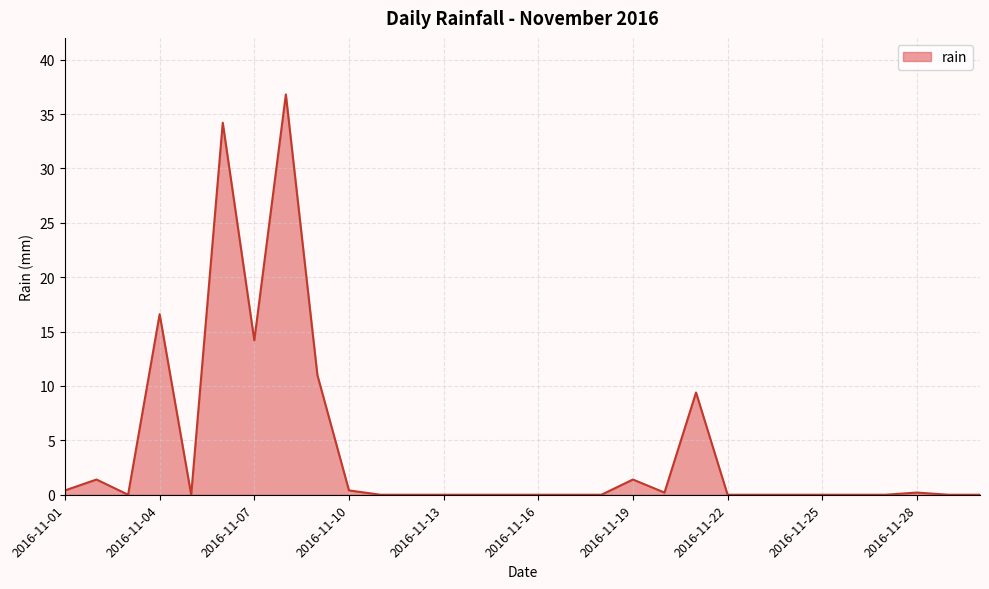

What is the greatest value displayed?

36.8